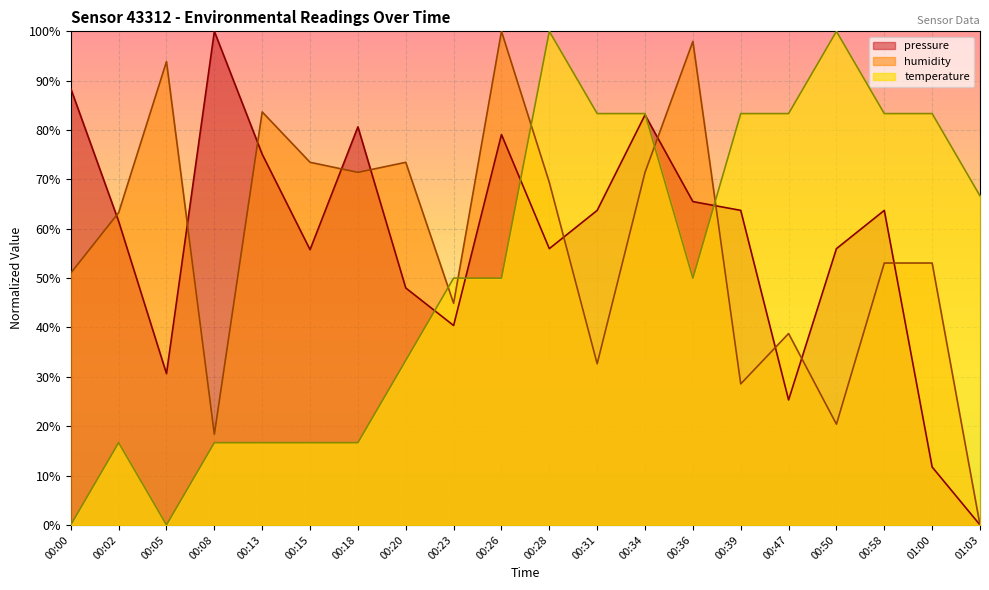

What is the average value of the temperature series?

0.5